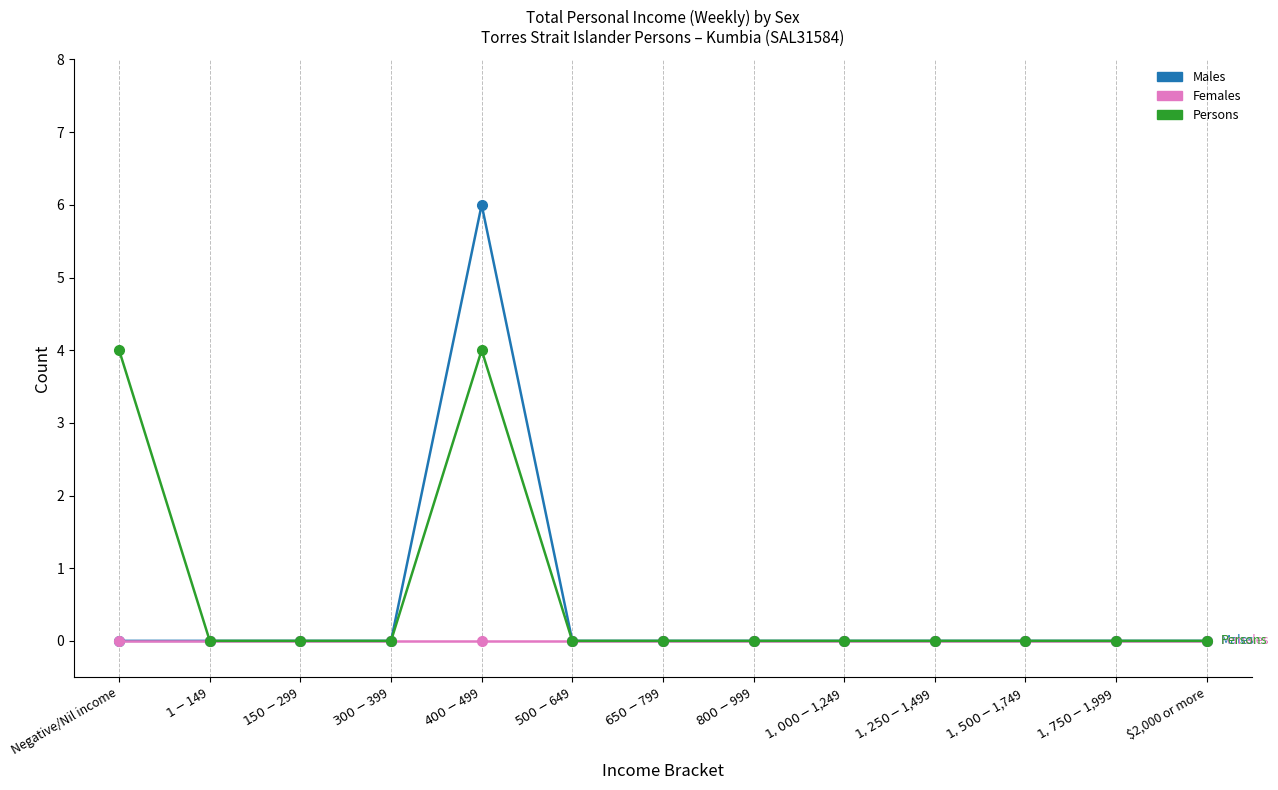

Which series has the largest range (max minus min)?

Males